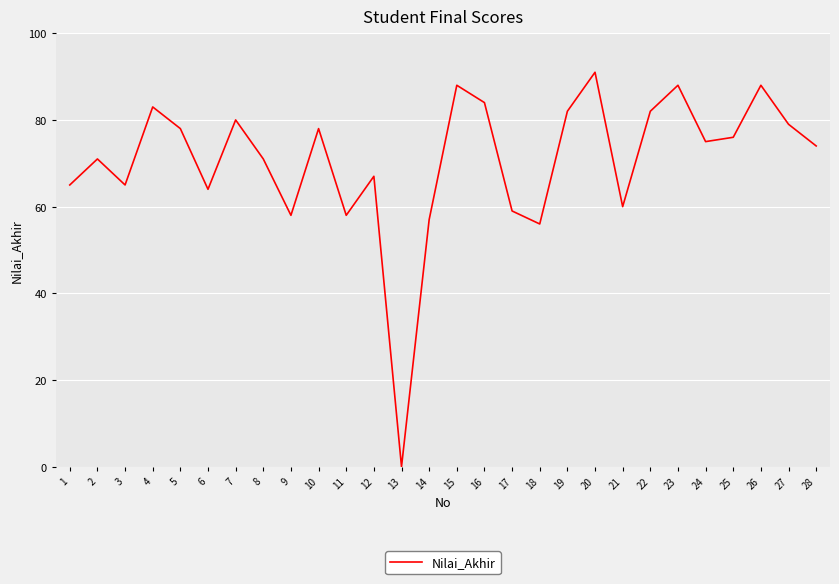

What is the sum of the values at 14 and 13?

57